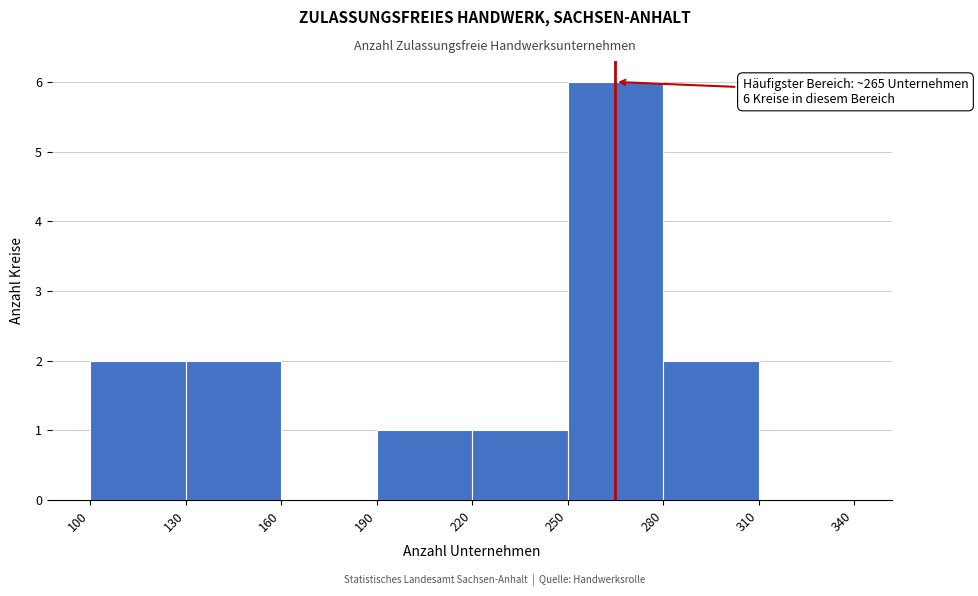

Over which range of the x-axis is the bar tallest?

250 to 280